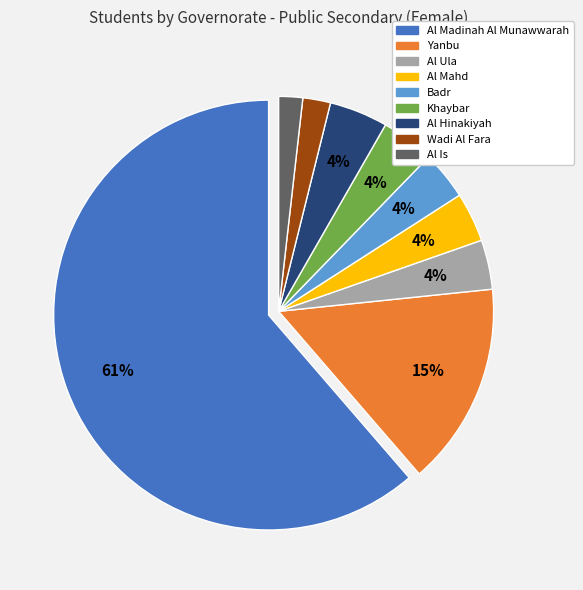

The Al Is slice represents 2% of the pie. True or false?

True